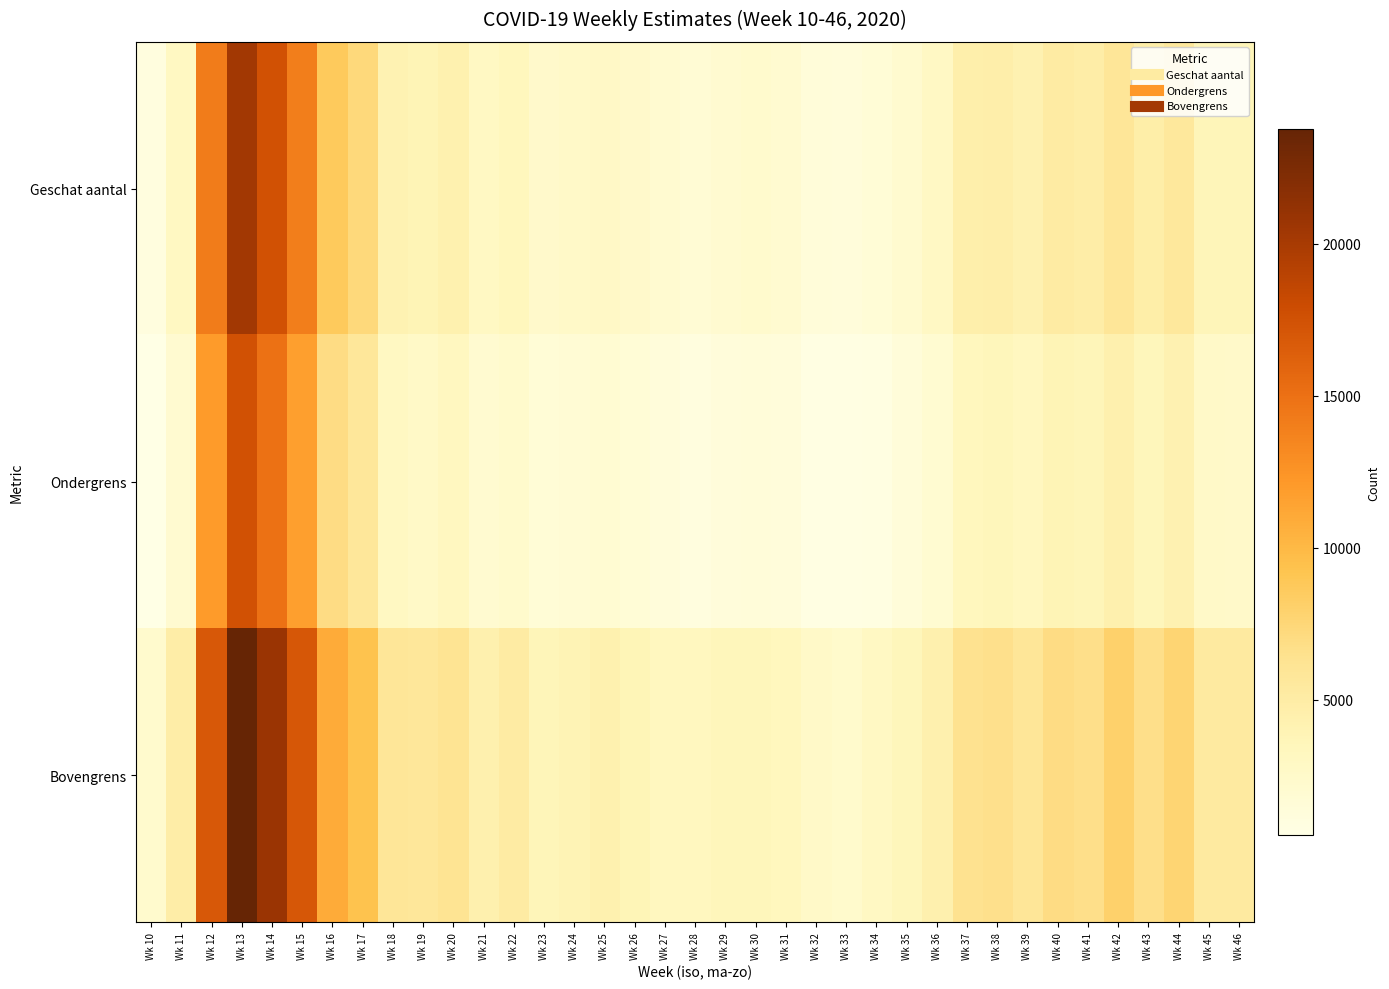

Which has a higher value, Wk 33 or Wk 24?

Wk 24